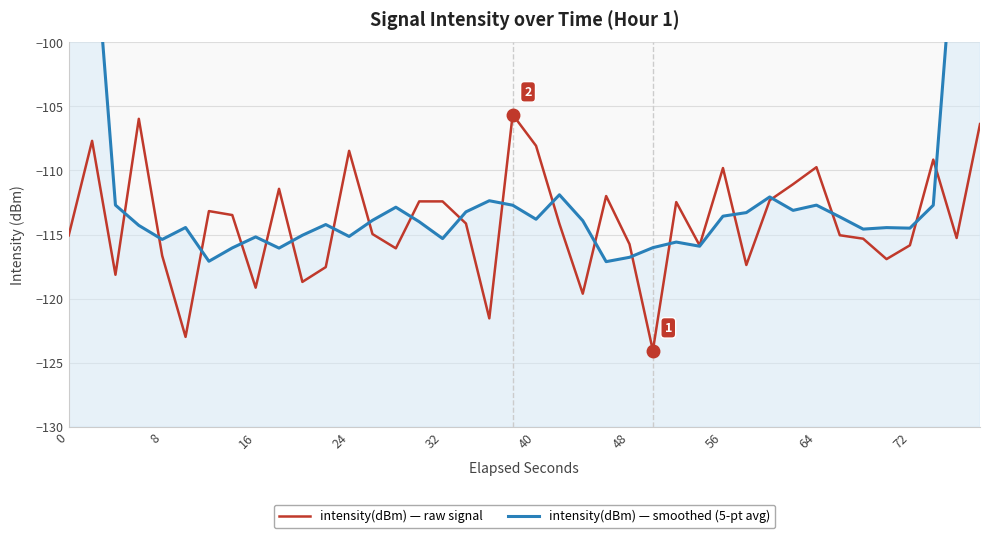

What is the lowest value of the intensity(dBm) — raw signal series?

-124.1